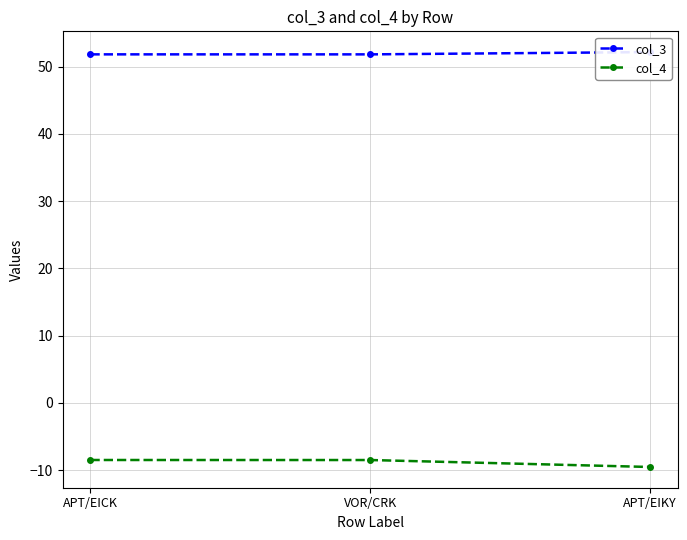

What position from the left is VOR/CRK?

2